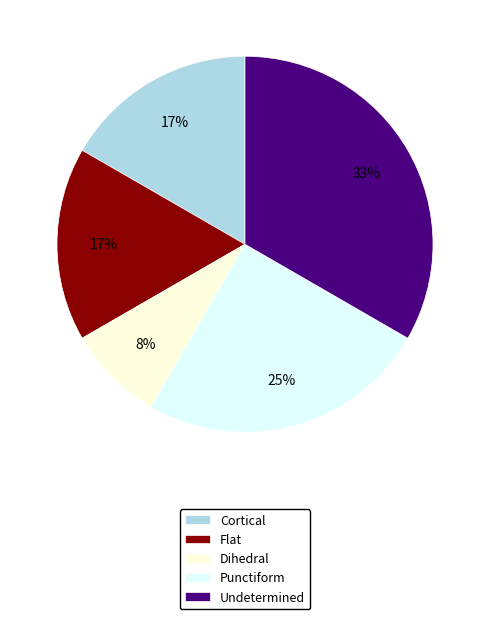

To the nearest percent, what is the combined percentage of Undetermined and Flat?

50%